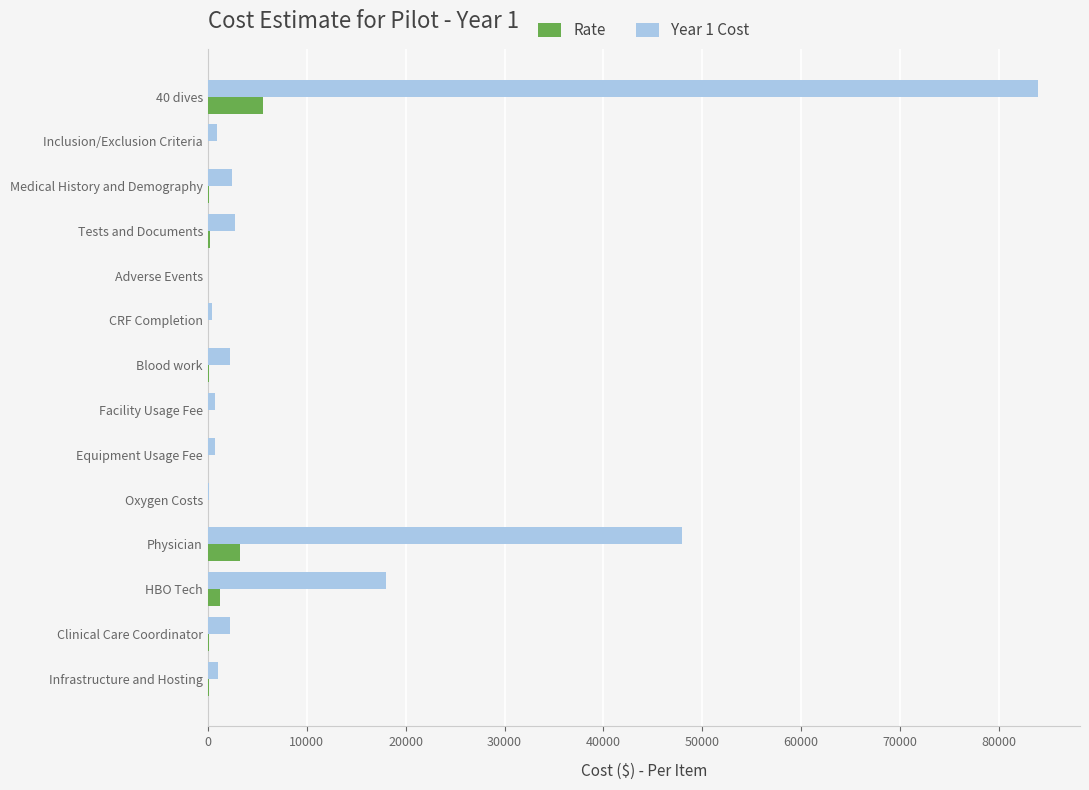

Which series has the largest total across all categories?

Year 1 Cost